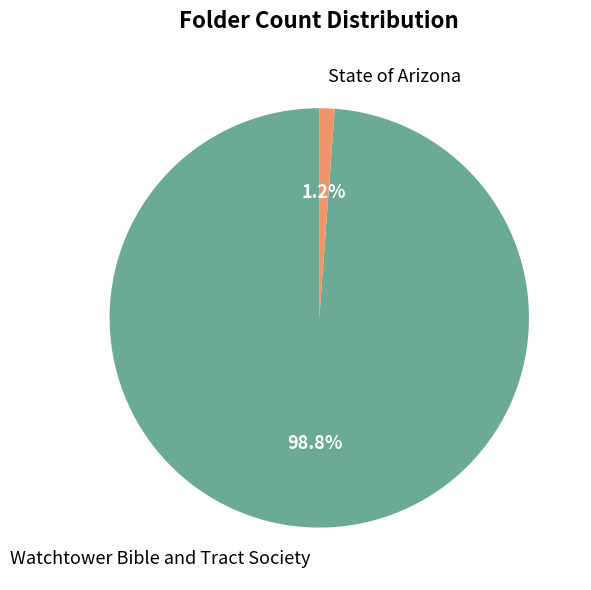

To the nearest percent, what percentage of the pie is State of Arizona?

1%